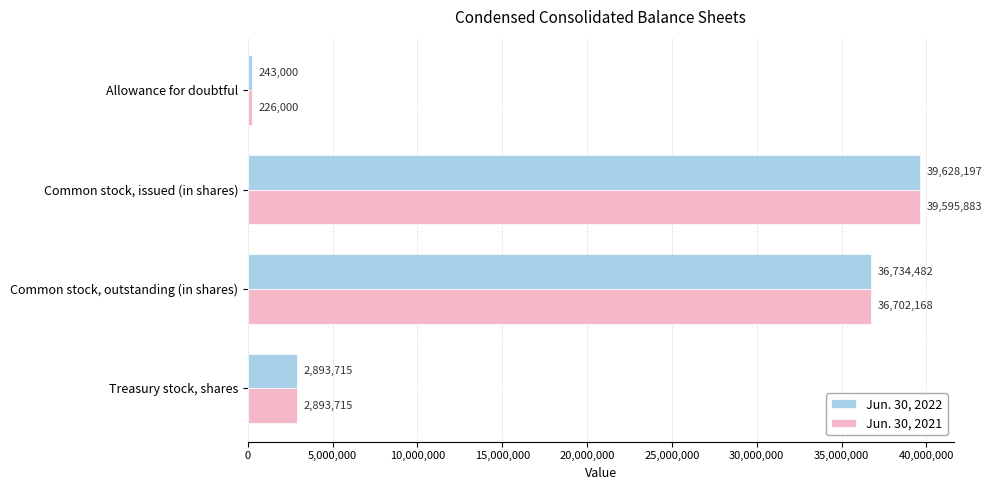

Between Allowance for doubtful and Treasury stock, shares, which series saw the biggest shift?

Jun. 30, 2021